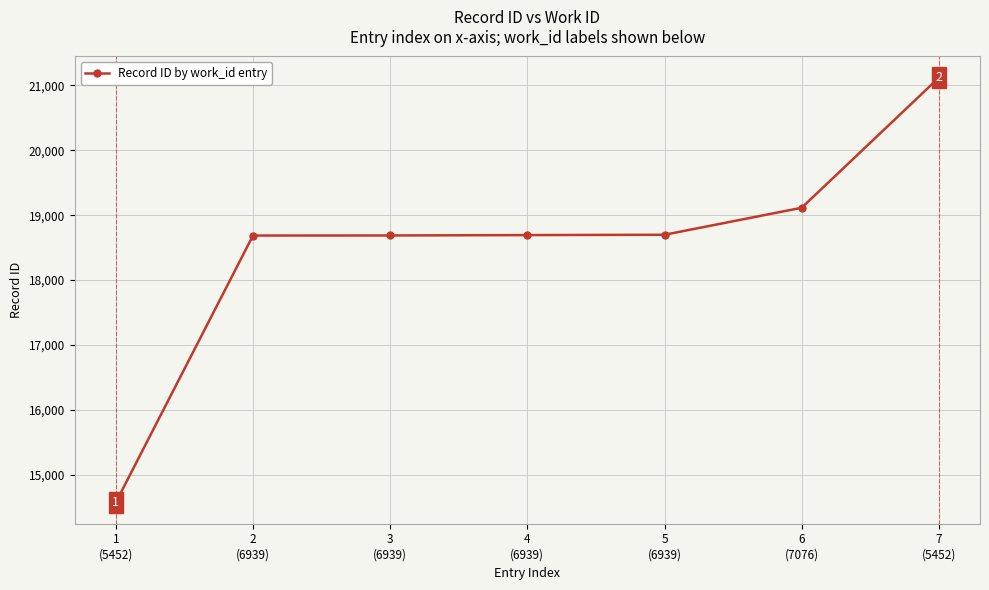

What is the value of the 5th point from the left?

18698